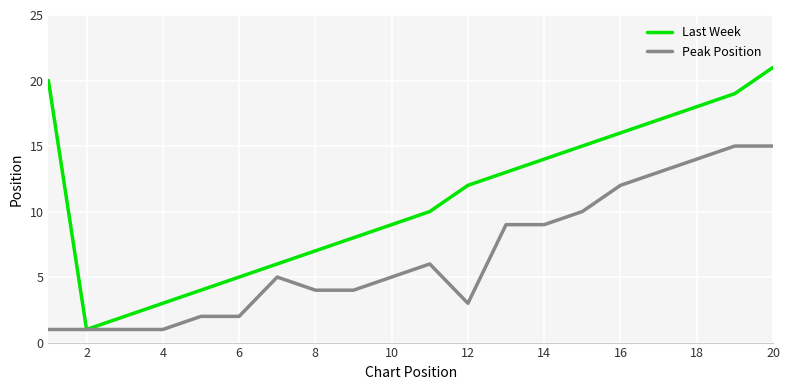

Rank the series by their average value, from lowest to highest.

Peak Position, Last Week